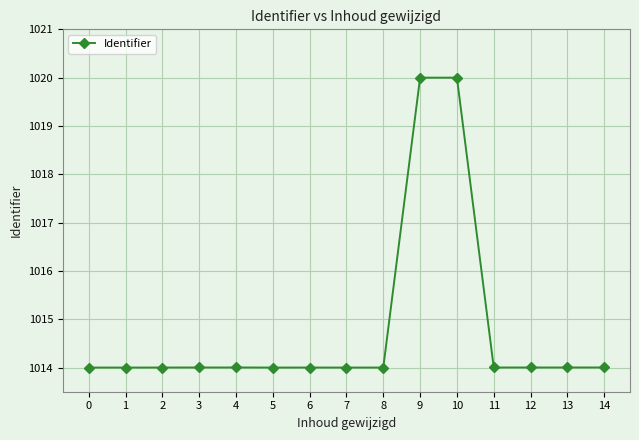

True or false: the data shows 1014.0 at 3.

True